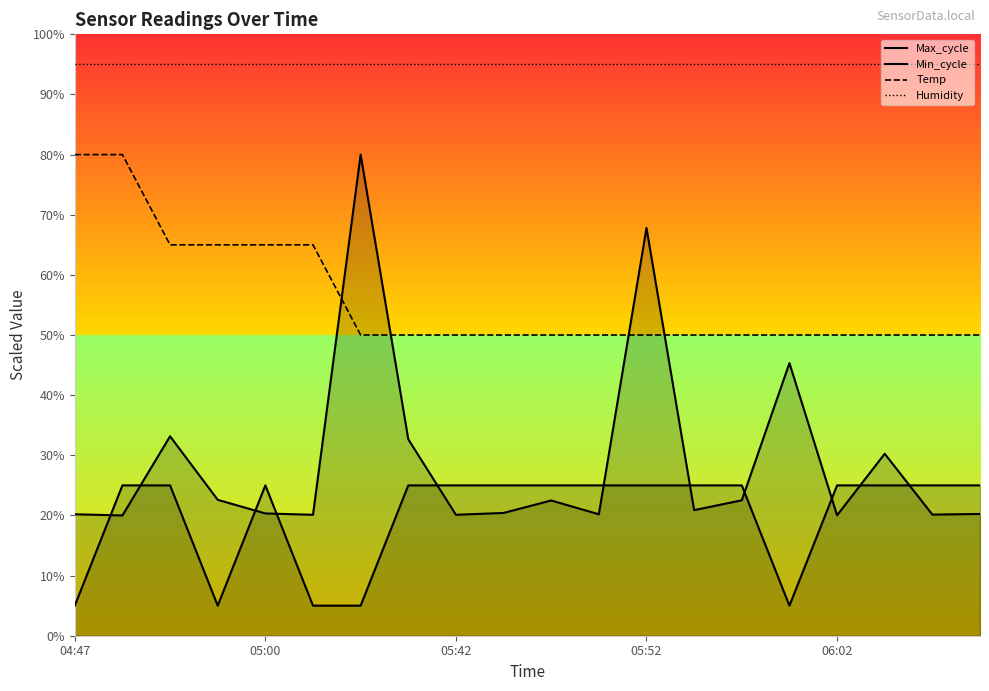

The value of Humidity at 9 is 47.9. True or false?

False